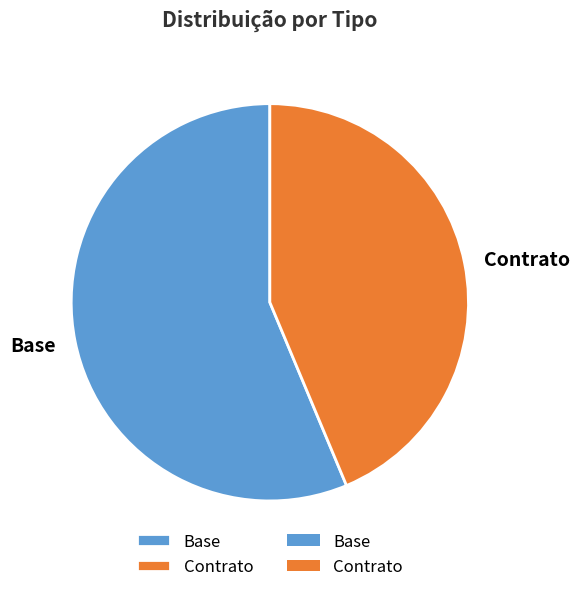

What is the ratio of the value at Base to the value at Contrato?

1.3